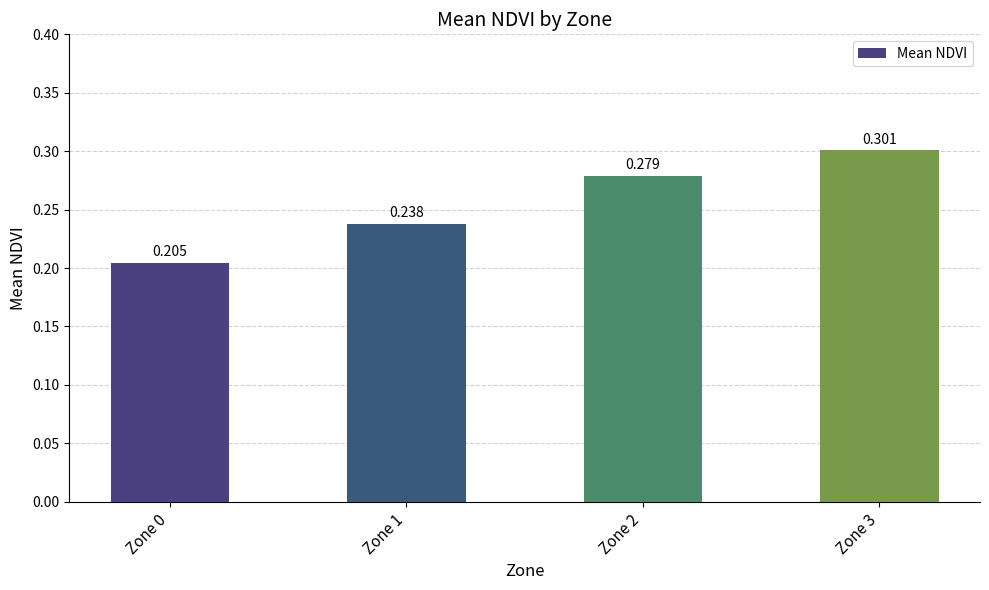

What is the average value?

0.3